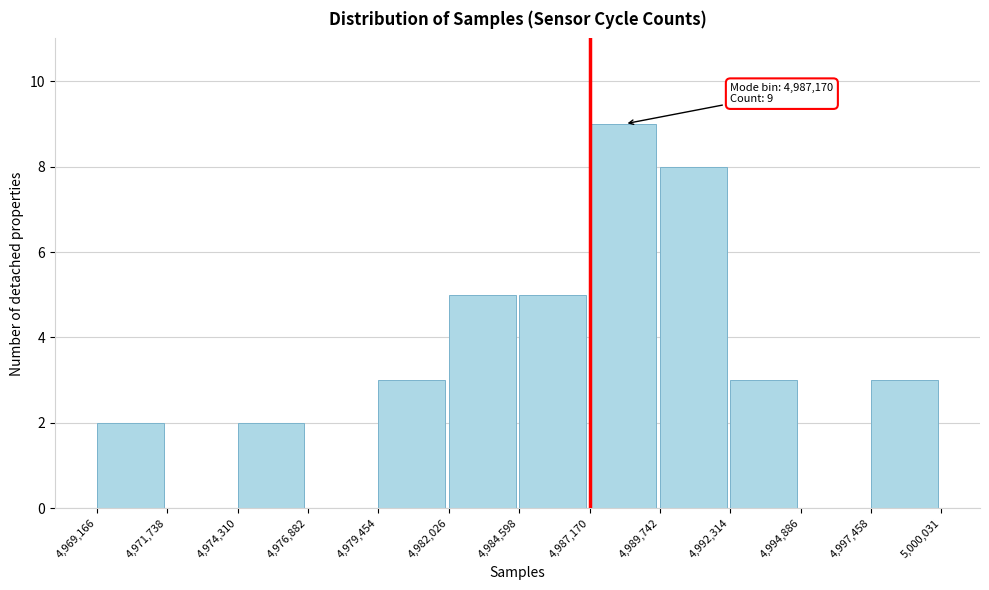

Which range on the x-axis has the tallest bar?

4,987,170 to 4,989,742